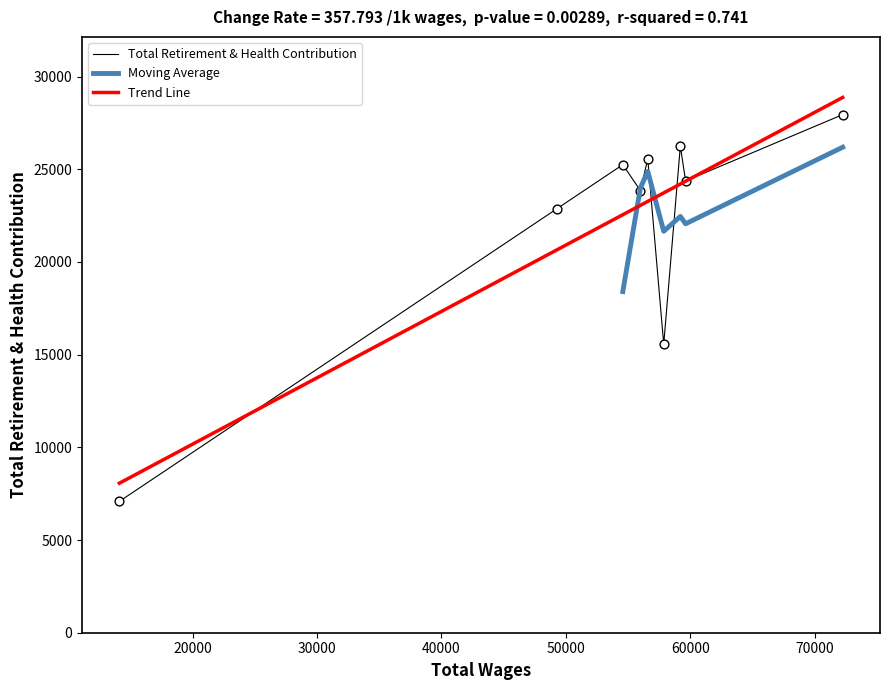

Between 56592.0 and 59211.0, which is larger?

59211.0